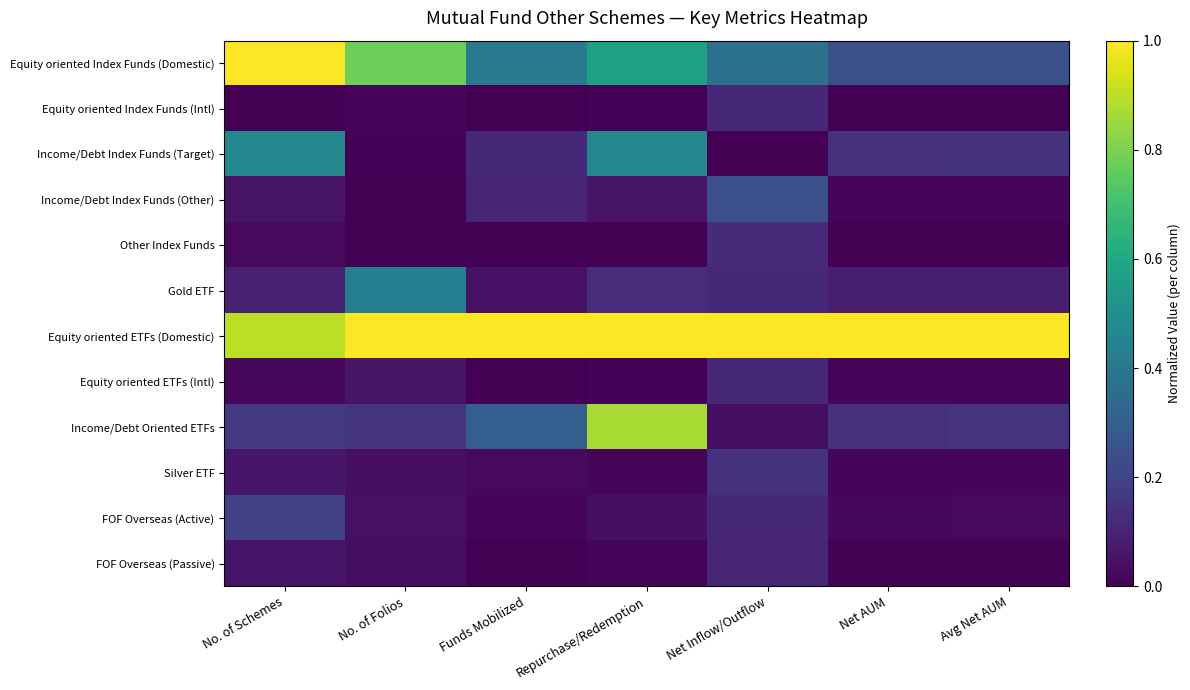

Reading left to right, list all the values displayed in this chart.

Equity oriented Index Funds (Domestic): No. of Schemes=1.0	No. of Folios=0.8	Funds Mobilized=0.4	Repurchase/Redemption=0.6	Net Inflow/Outflow=0.4	Net AUM=0.2	Avg Net AUM=0.2
Equity oriented Index Funds (Intl): No. of Schemes=0.0	No. of Folios=0.0	Funds Mobilized=0.0	Repurchase/Redemption=0.0	Net Inflow/Outflow=0.1	Net AUM=0.0	Avg Net AUM=0.0
Income/Debt Index Funds (Target): No. of Schemes=0.5	No. of Folios=0.0	Funds Mobilized=0.1	Repurchase/Redemption=0.5	Net Inflow/Outflow=0.0	Net AUM=0.1	Avg Net AUM=0.1
Income/Debt Index Funds (Other): No. of Schemes=0.1	No. of Folios=0.0	Funds Mobilized=0.1	Repurchase/Redemption=0.1	Net Inflow/Outflow=0.2	Net AUM=0.0	Avg Net AUM=0.0
Other Index Funds: No. of Schemes=0.0	No. of Folios=0.0	Funds Mobilized=0.0	Repurchase/Redemption=0.0	Net Inflow/Outflow=0.1	Net AUM=0.0	Avg Net AUM=0.0
Gold ETF: No. of Schemes=0.1	No. of Folios=0.4	Funds Mobilized=0.0	Repurchase/Redemption=0.1	Net Inflow/Outflow=0.1	Net AUM=0.1	Avg Net AUM=0.1
Equity oriented ETFs (Domestic): No. of Schemes=0.9	No. of Folios=1.0	Funds Mobilized=1.0	Repurchase/Redemption=1.0	Net Inflow/Outflow=1.0	Net AUM=1.0	Avg Net AUM=1.0
Equity oriented ETFs (Intl): No. of Schemes=0.0	No. of Folios=0.1	Funds Mobilized=0.0	Repurchase/Redemption=0.0	Net Inflow/Outflow=0.1	Net AUM=0.0	Avg Net AUM=0.0
Income/Debt Oriented ETFs: No. of Schemes=0.2	No. of Folios=0.2	Funds Mobilized=0.3	Repurchase/Redemption=0.9	Net Inflow/Outflow=0.0	Net AUM=0.1	Avg Net AUM=0.2
Silver ETF: No. of Schemes=0.1	No. of Folios=0.0	Funds Mobilized=0.0	Repurchase/Redemption=0.0	Net Inflow/Outflow=0.1	Net AUM=0.0	Avg Net AUM=0.0
FOF Overseas (Active): No. of Schemes=0.2	No. of Folios=0.0	Funds Mobilized=0.0	Repurchase/Redemption=0.0	Net Inflow/Outflow=0.1	Net AUM=0.0	Avg Net AUM=0.0
FOF Overseas (Passive): No. of Schemes=0.1	No. of Folios=0.0	Funds Mobilized=0.0	Repurchase/Redemption=0.0	Net Inflow/Outflow=0.1	Net AUM=0.0	Avg Net AUM=0.0